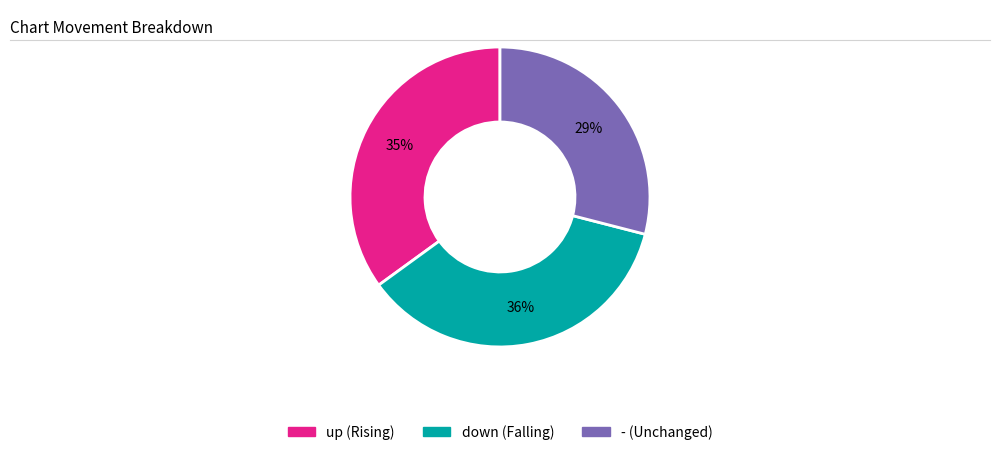

Is it true that - is 29% of the pie?

True